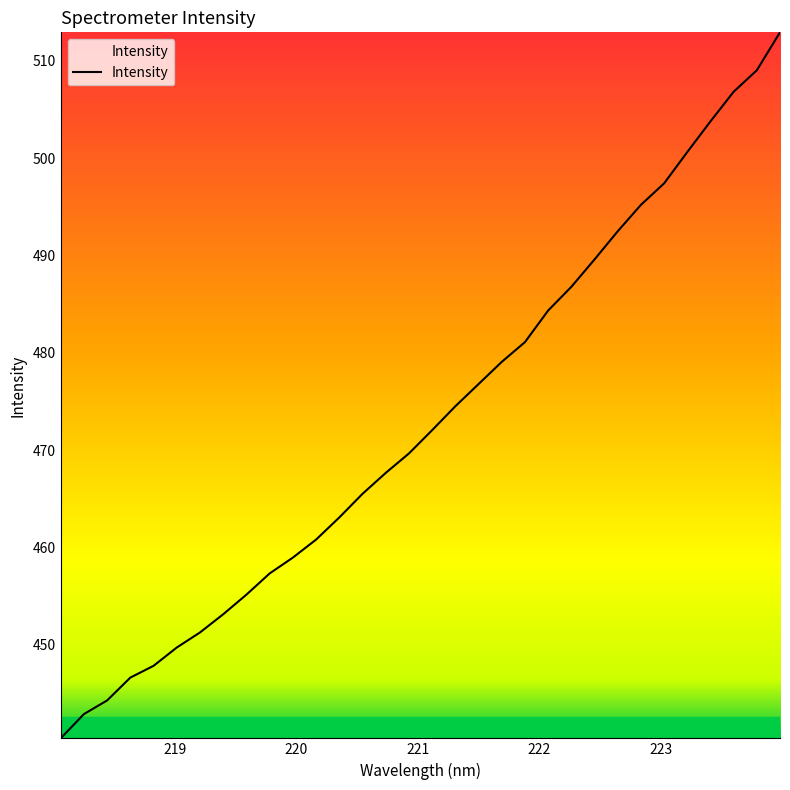

What is the minimum value shown in the chart?

440.4